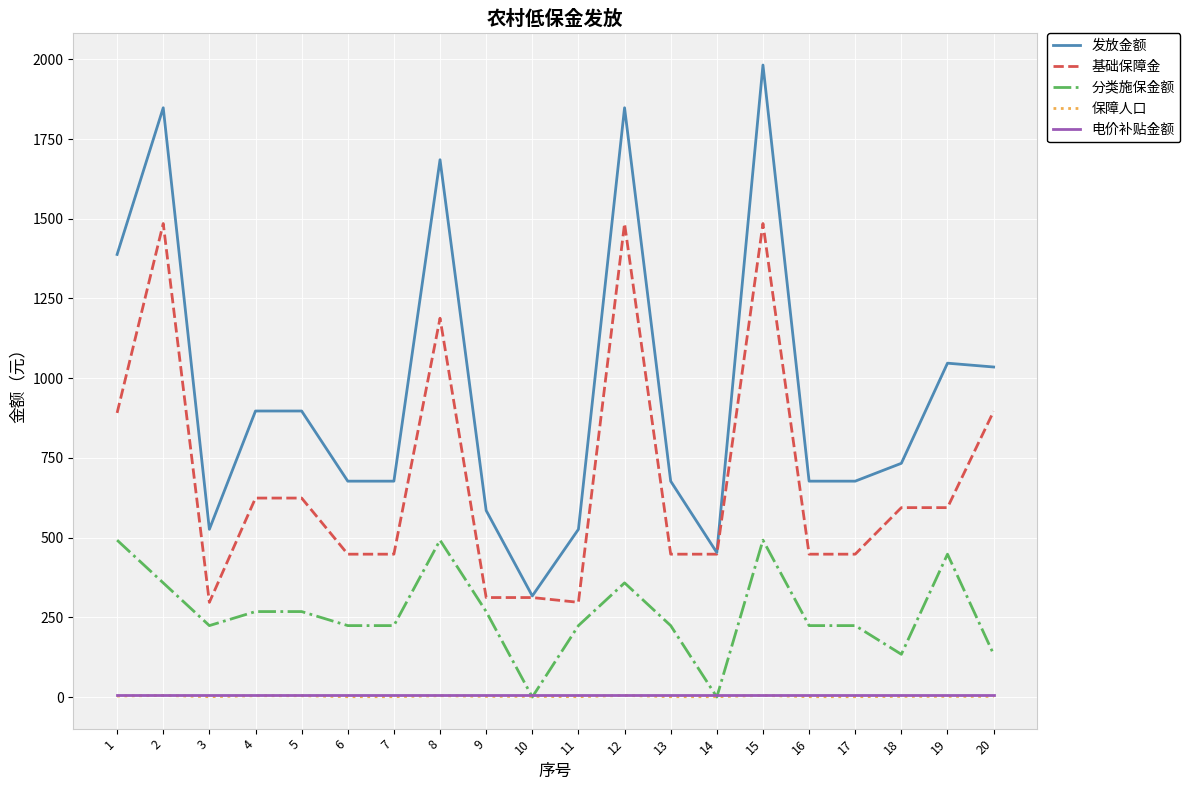

Which series has the largest total across all categories?

发放金额